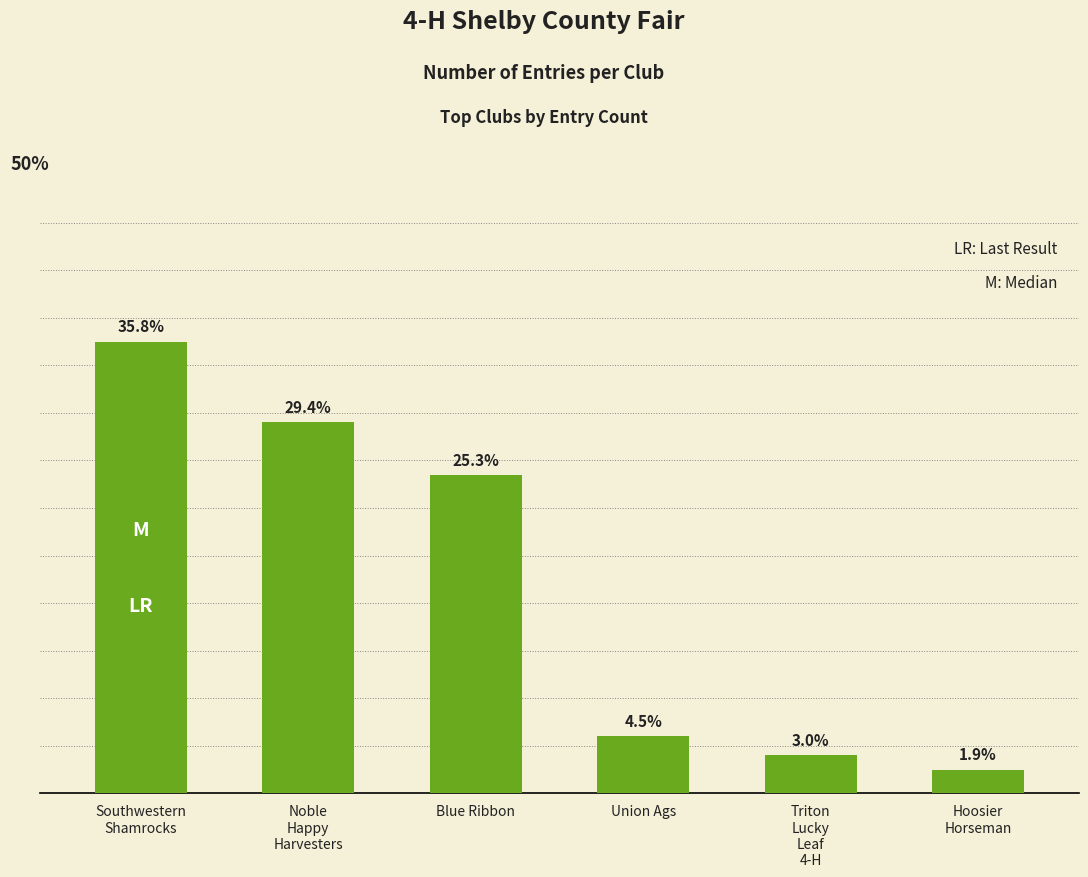

What is the label of the 2nd bar from the right?

Triton
Lucky
Leaf
4-H